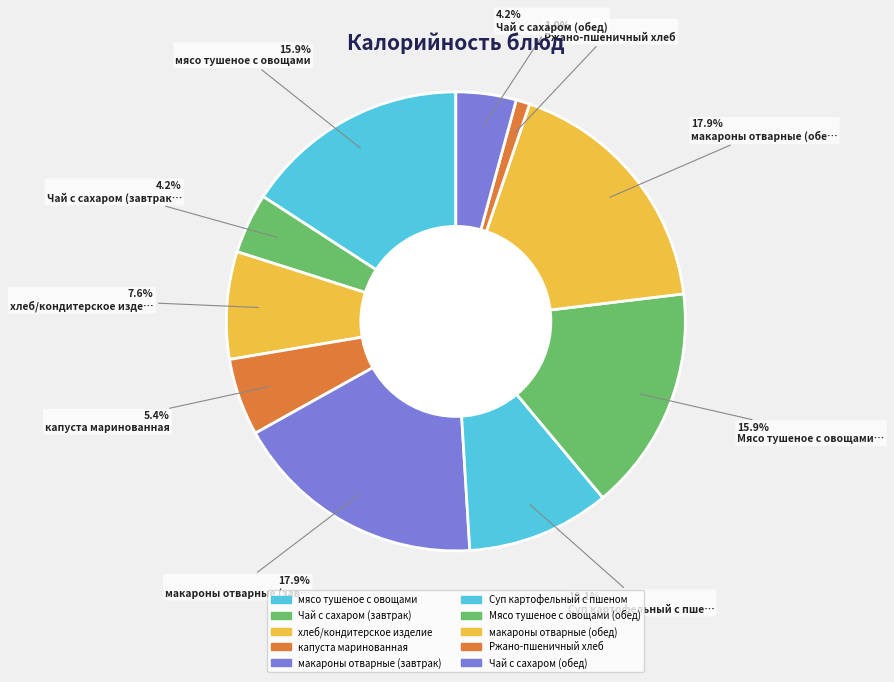

Does any single category account for the majority?

No